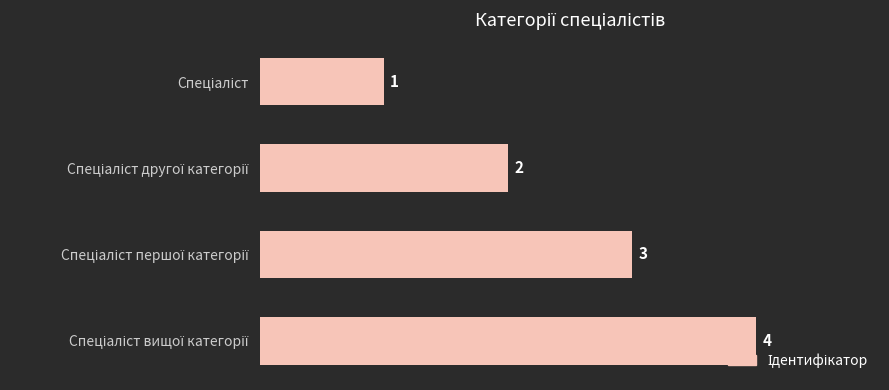

What is the difference between the maximum and minimum values?

3